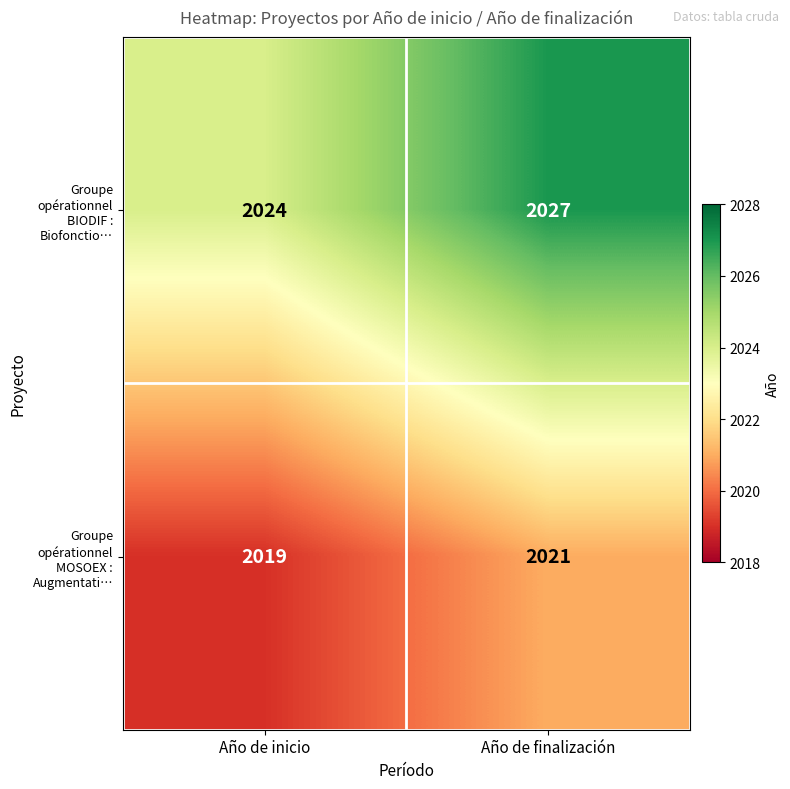

How many data points in Groupe opérationnel MOSOEX : Augmentati… are less than 2021?

1